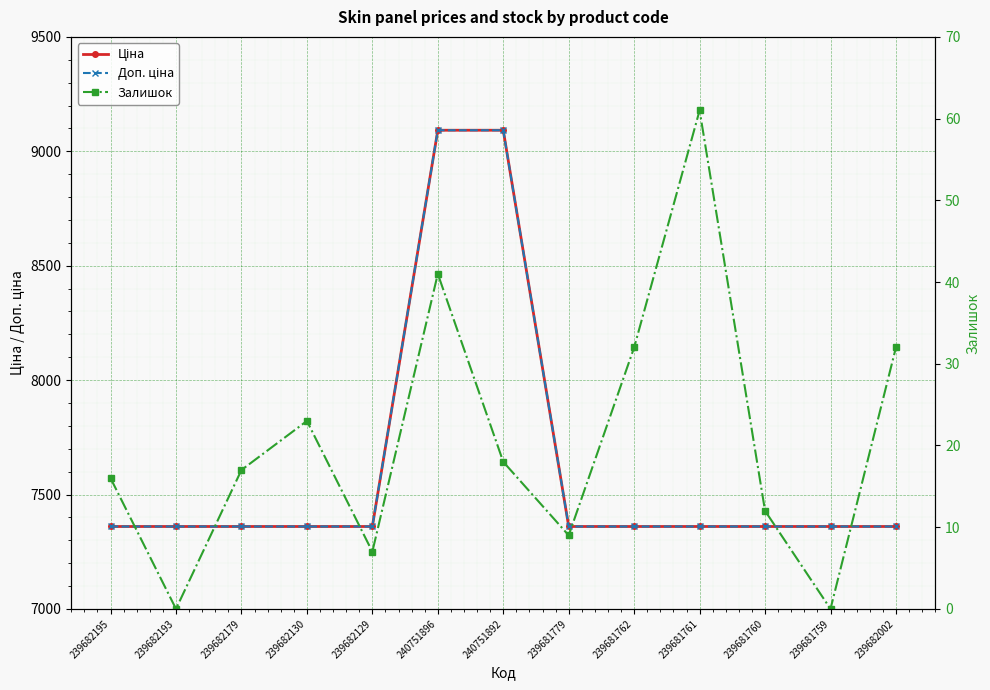

What is the value of the Залишок point at the 13th from the left?

32.0